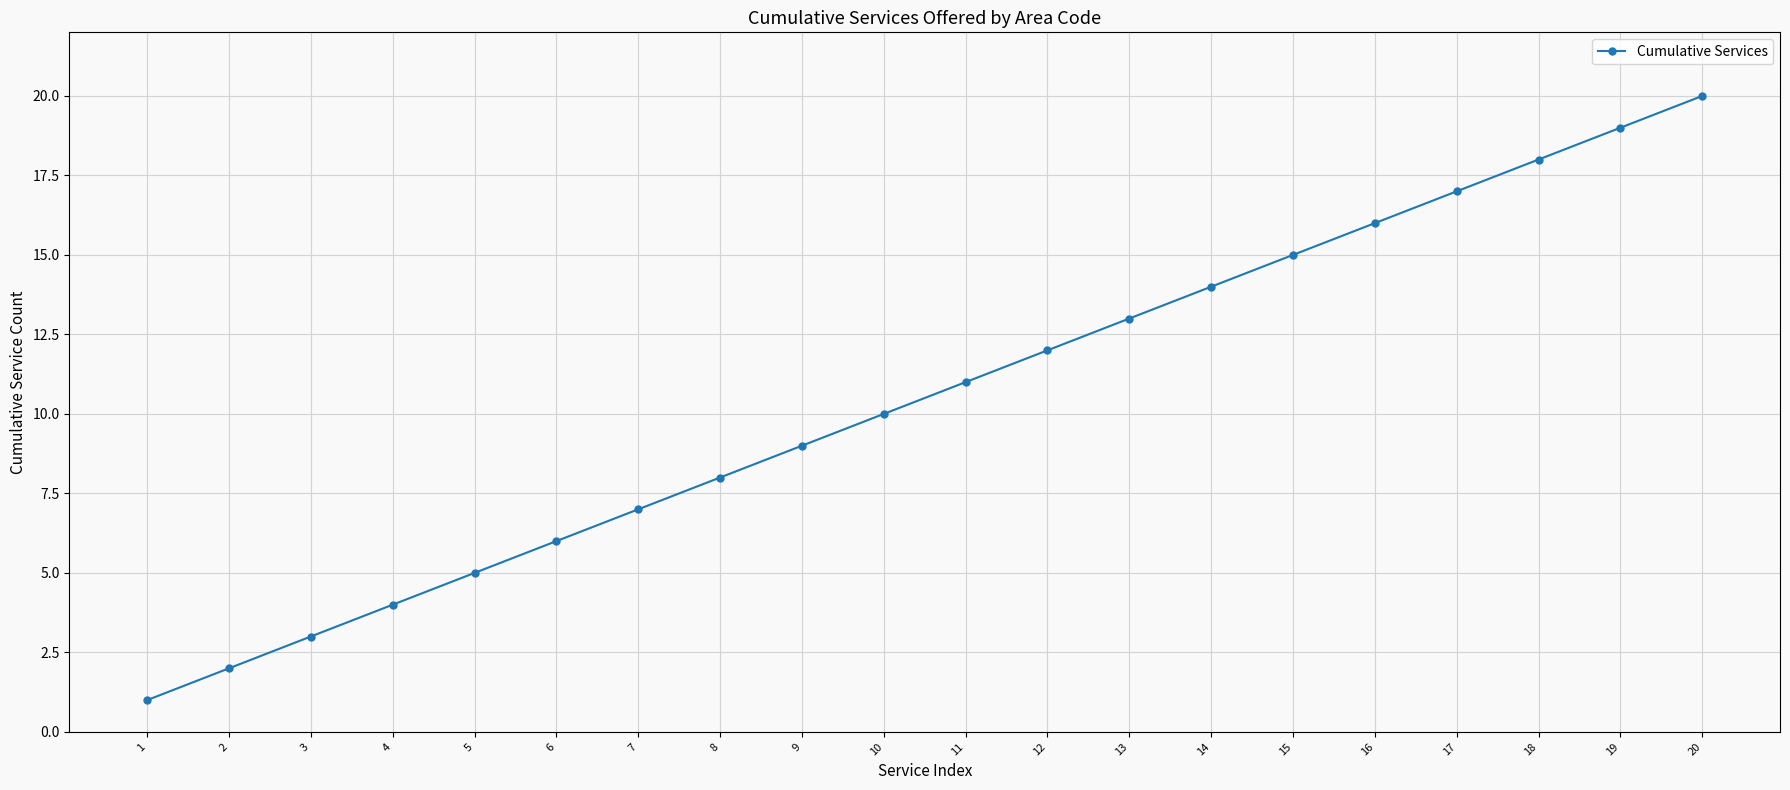

The value at 14 is 3. True or false?

False